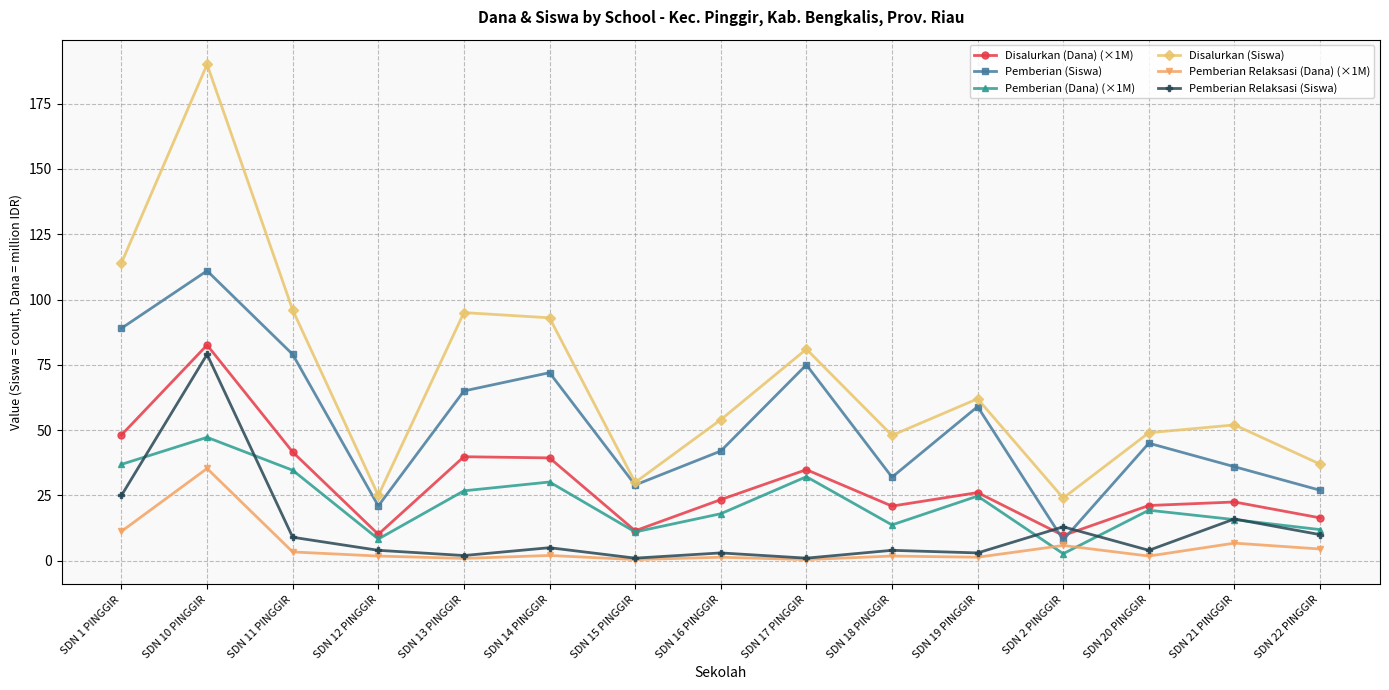

What is the sum of all Disalurkan (Dana) (×1M) values?

448.2